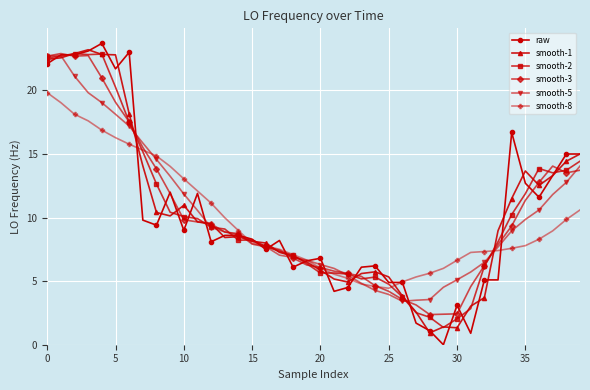

True or false: smooth-3 has more than 1 interior local peaks.

True